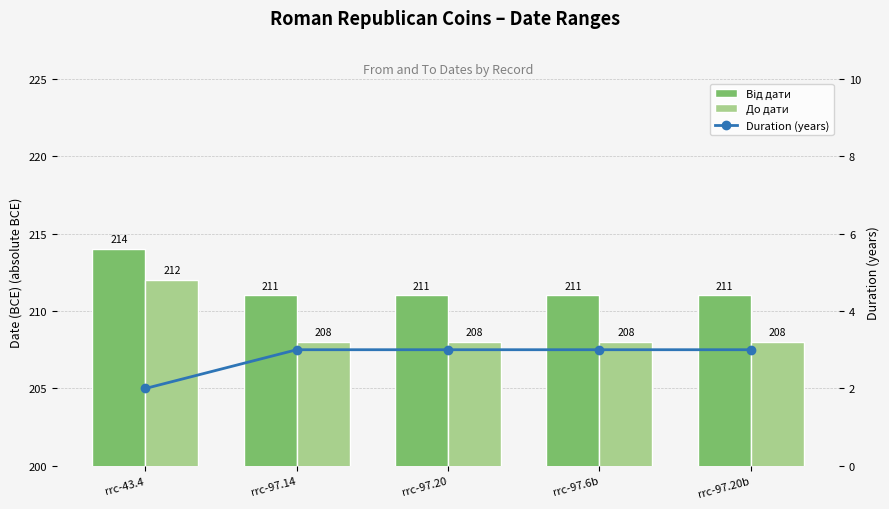

The До дати series shows 119 at rrc-97.20b. True or false?

False